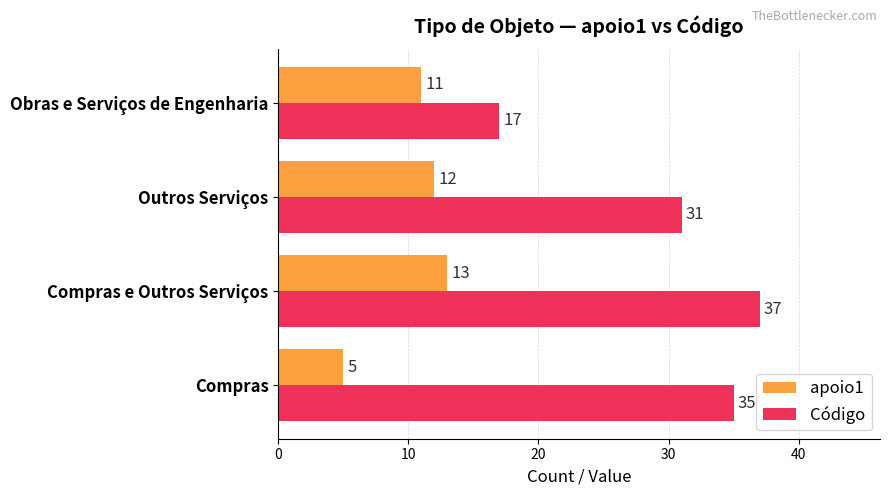

Between Compras e Outros Serviços and Obras e Serviços de Engenharia, which series saw the biggest shift?

Código